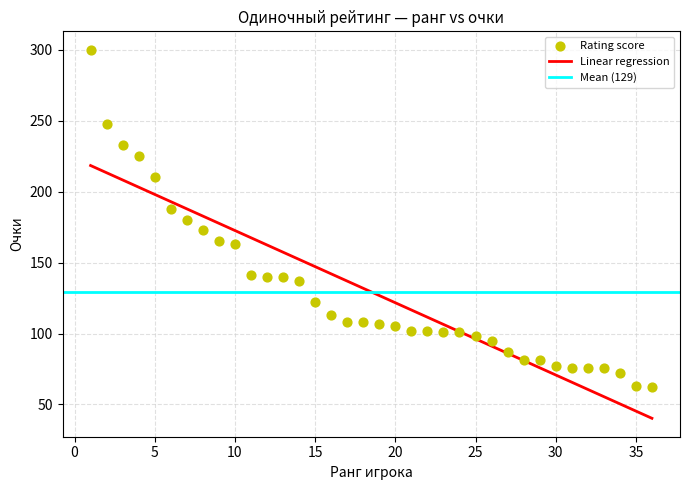

What is the range of X values (max minus min)?

35